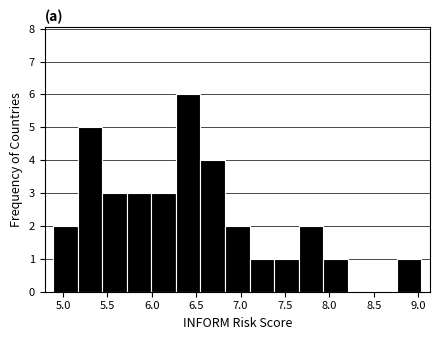

Reading left to right, transcribe this chart: for each bar, give the range it covers on the x-axis and its height. Neither the bar edges nor the heights are printed on the chart, so give them approximately, as read against the axes.

4.90 to 5.15: 2
5.15 to 5.45: 5
5.45 to 5.70: 3
5.70 to 6.00: 3
6.00 to 6.25: 3
6.25 to 6.55: 6
6.55 to 6.80: 4
6.80 to 7.10: 2
7.10 to 7.40: 1
7.40 to 7.65: 1
7.65 to 7.95: 2
7.95 to 8.20: 1
8.20 to 8.50: 0
8.50 to 8.75: 0
8.75 to 9.05: 1